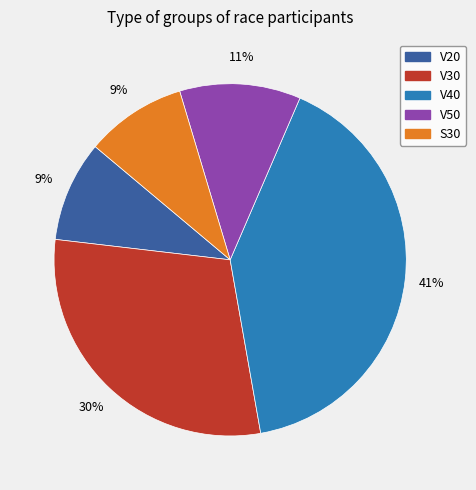

What is the largest slice in the pie chart?

V40